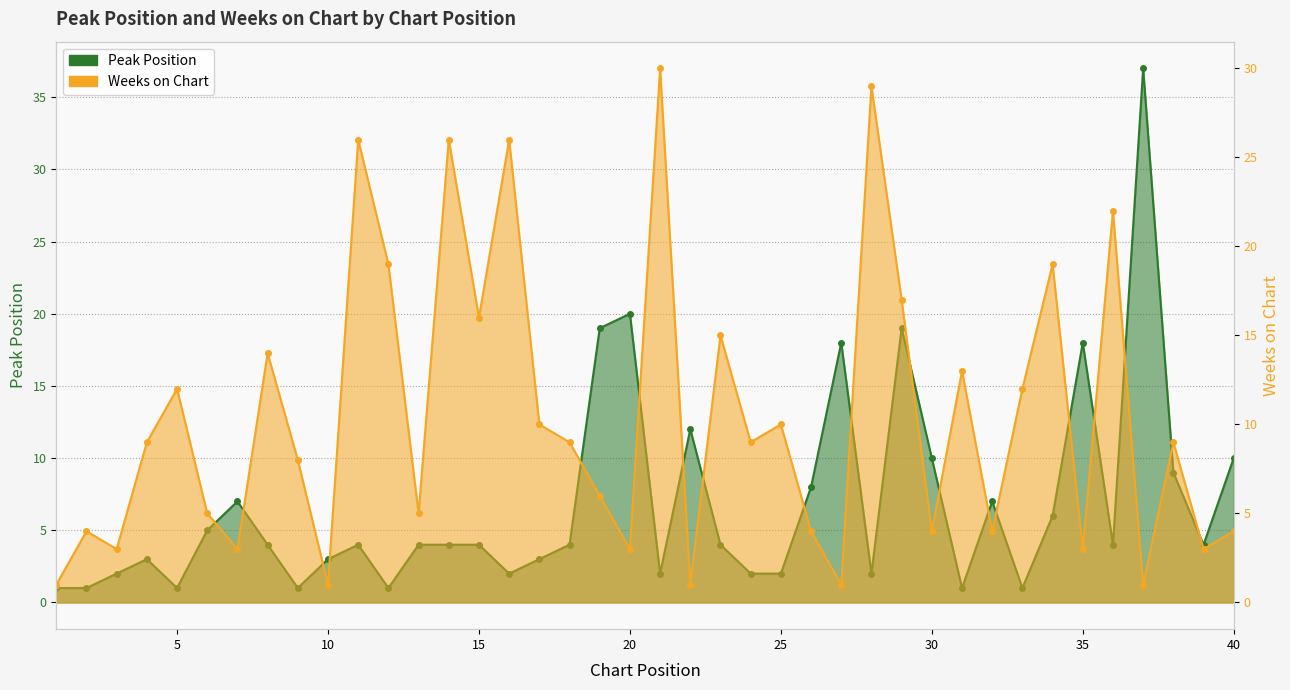

What is the difference between the maximum and second lowest values in the Peak Position series?

36